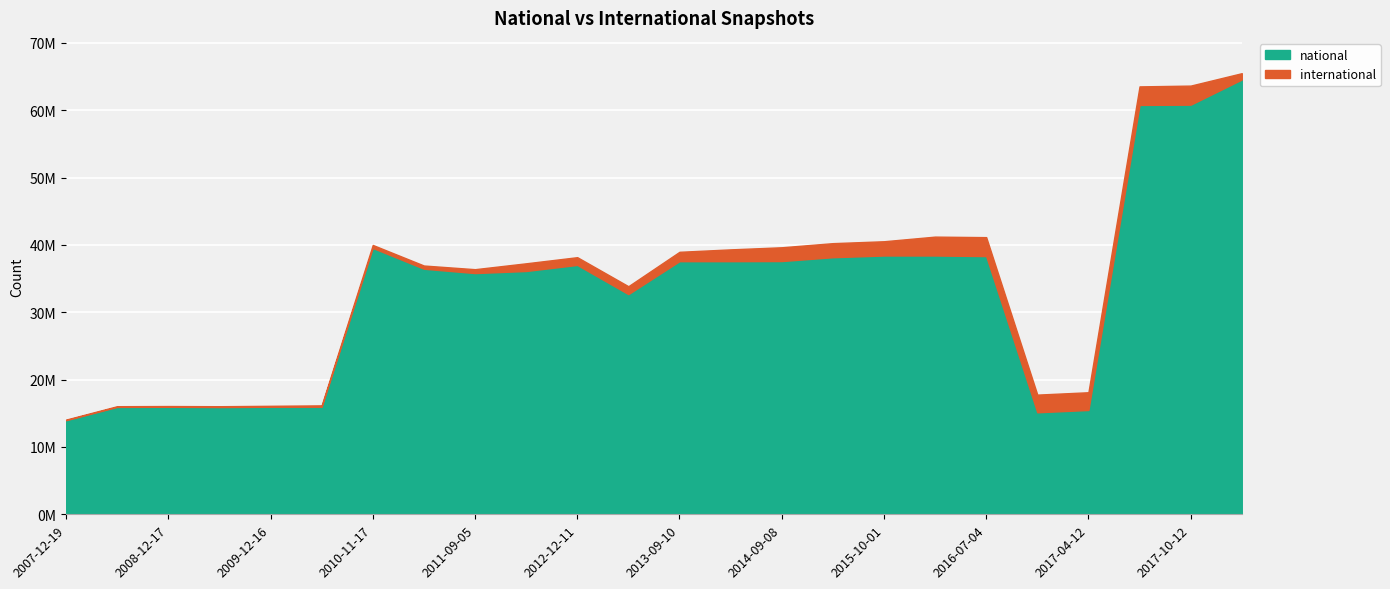

At how many categories does at least one series exceed 31208825?

16